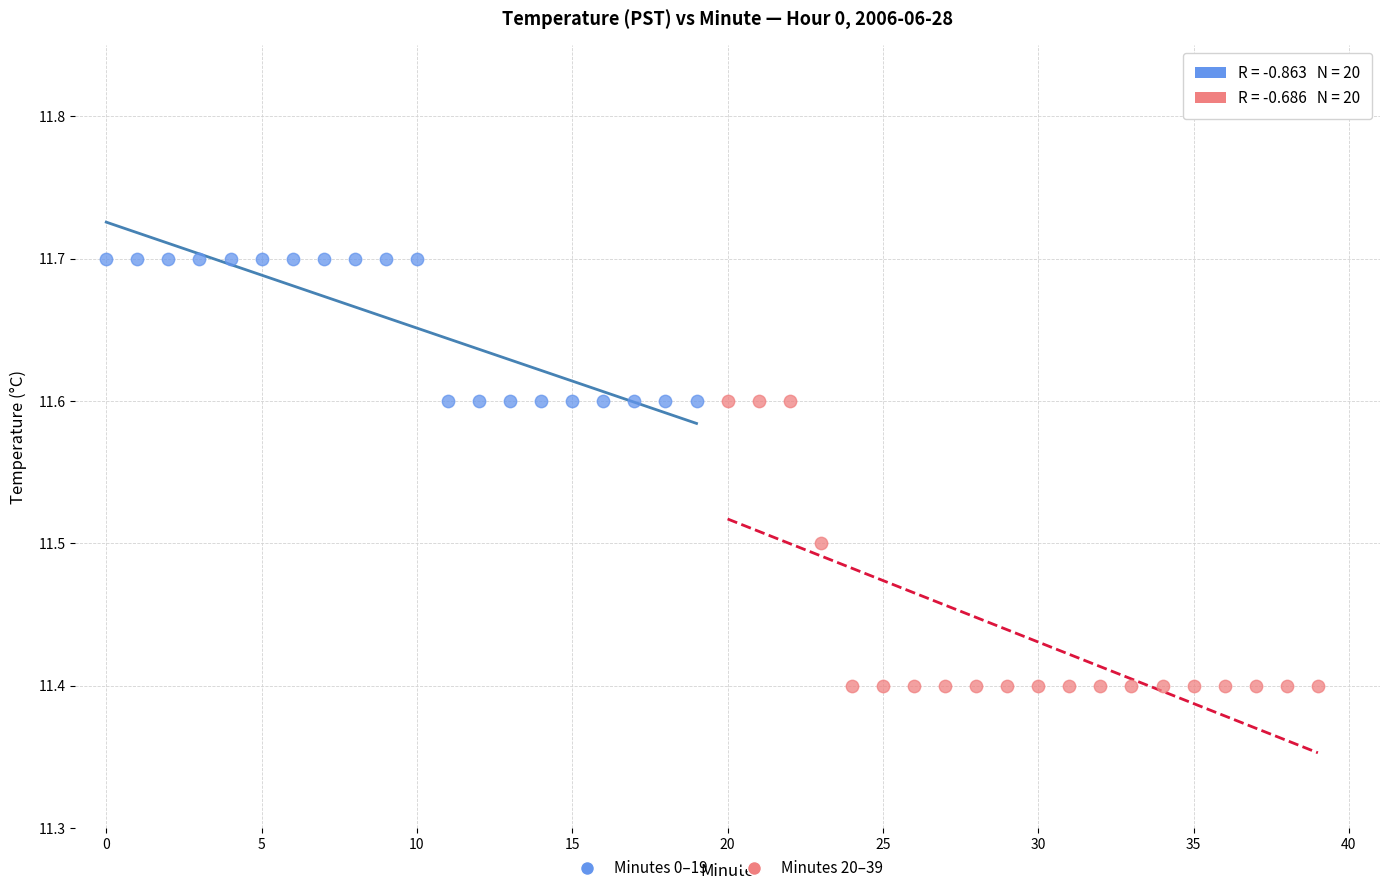

Which series has the widest spread of Y values?

Minutes 20–39